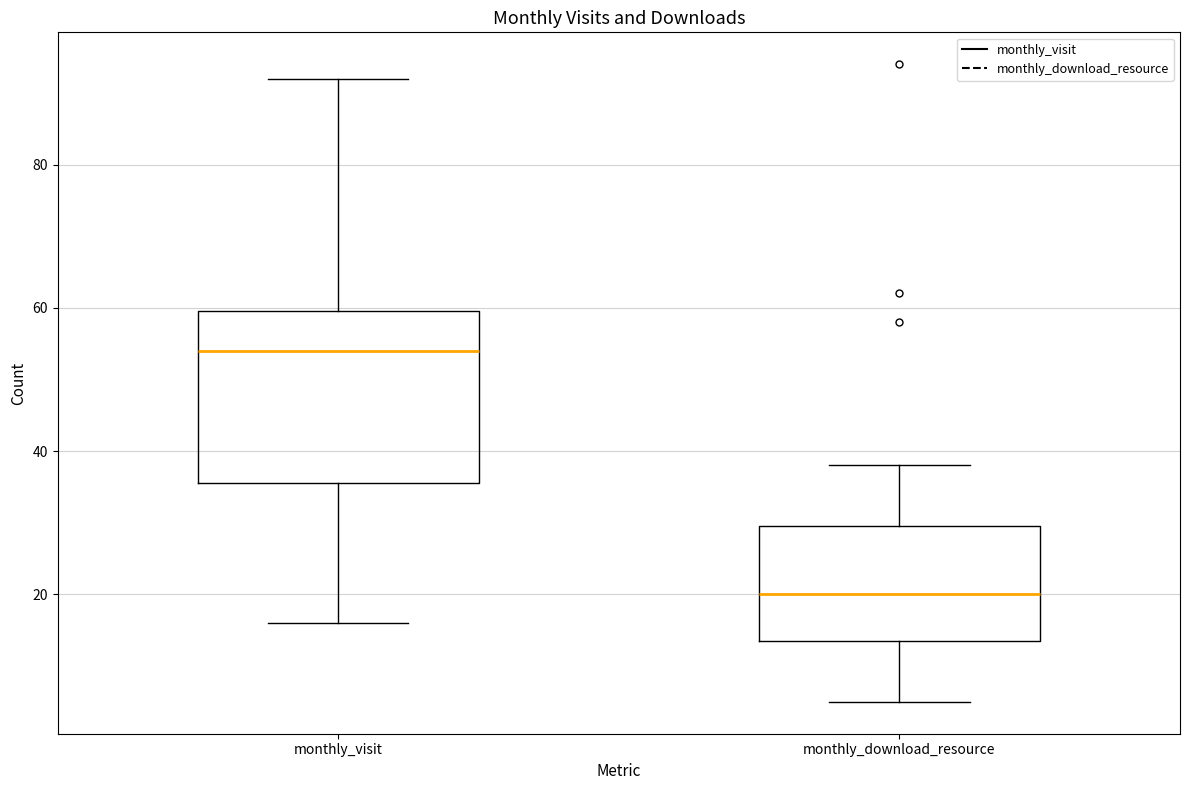

Reading left to right, read every box against the y-axis: the position of its median line, the range the box covers, and the ends of its whiskers. The values are not printed on the chart, so give them approximately, as read against the axis.

monthly_visit: median 54, box 36 to 60, whiskers 16 to 92
monthly_download_resource: median 20, box 14 to 30, whiskers 6 to 38